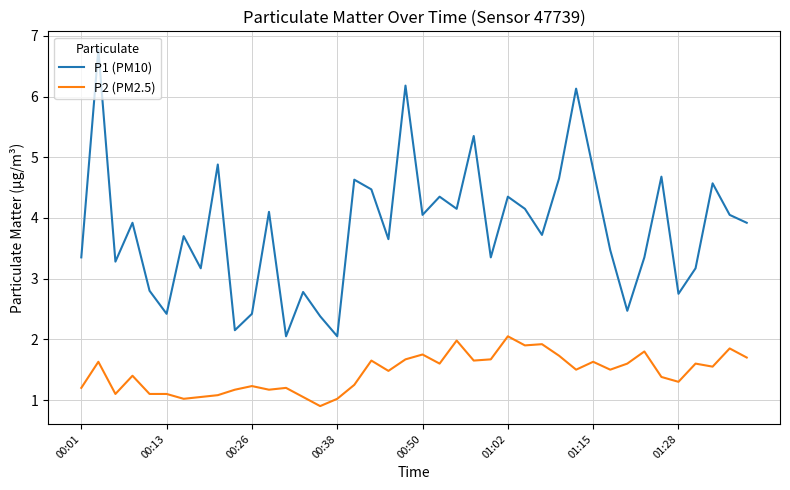

What is the smallest value displayed?

0.9